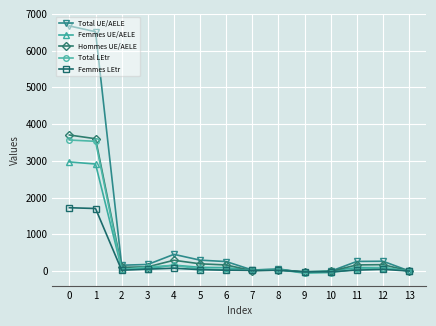

The value of Total LEtr at 4 is 155. True or false?

True